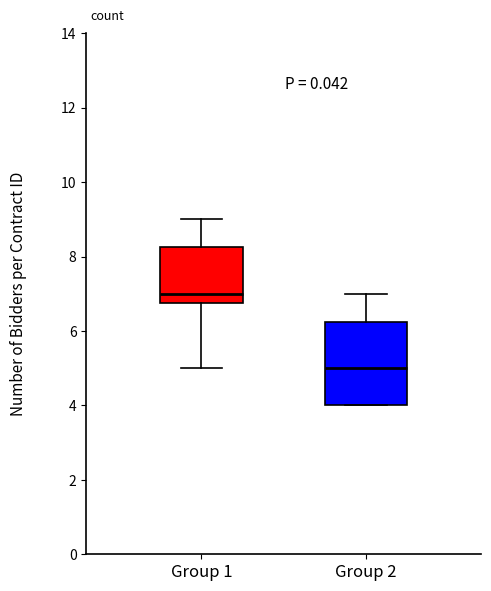

Reading left to right, transcribe this box plot: for each box, give where its median line is, the range the box spans, and where its two whiskers end, as read against the y-axis. The values are not printed on the chart, so give them approximately, as read against the axis.

Group 1: median 7.0, box 6.8 to 8.2, whiskers 5.0 to 9.0
Group 2: median 5.0, box 4.0 to 6.2, whiskers 4.0 to 7.0